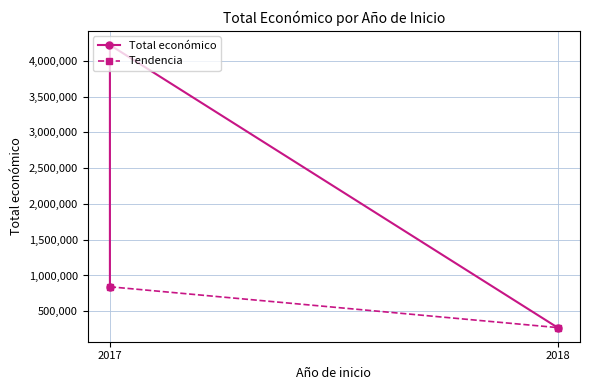

Reading right to left, extract all data points from this chart.

842014	4222425	271552